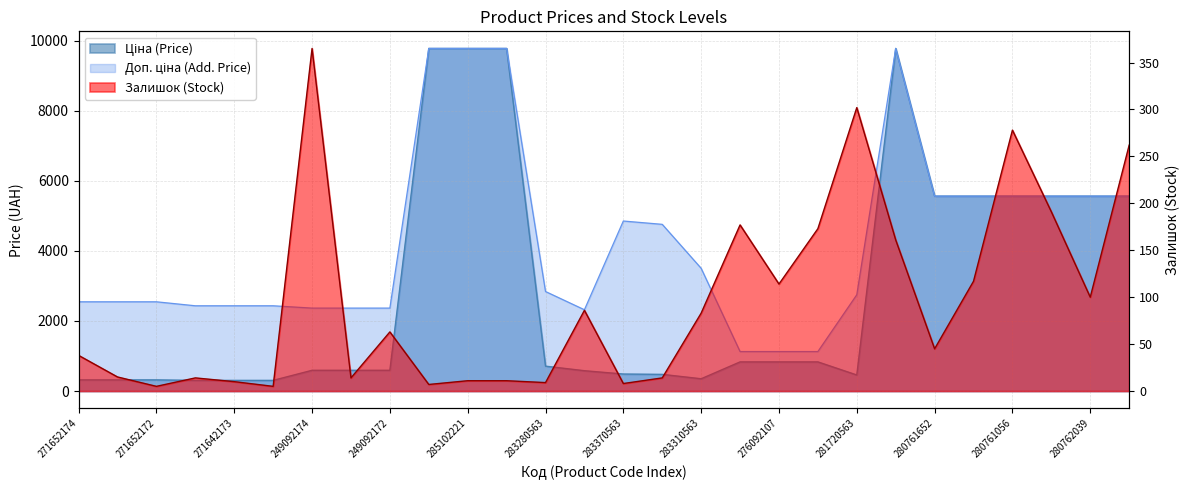

How many categories are shown in the chart?

28